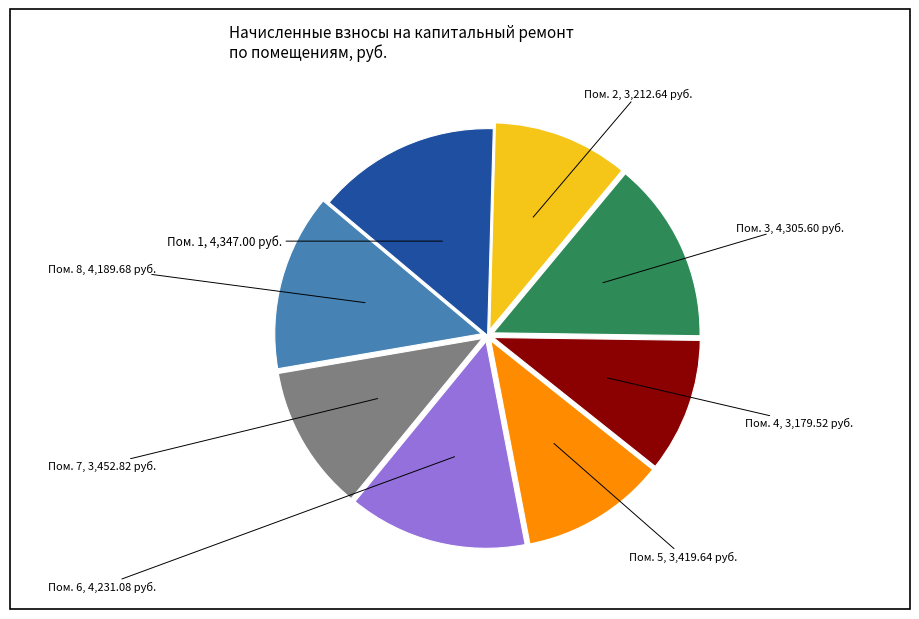

Does any single category account for the majority?

No